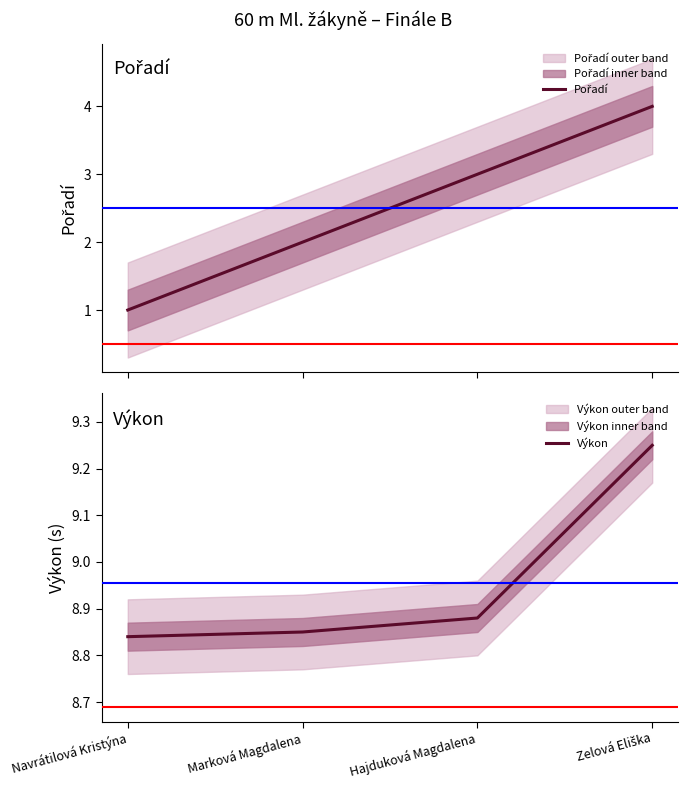

The value of Pořadí at Zelová Eliška is 4.0. True or false?

True